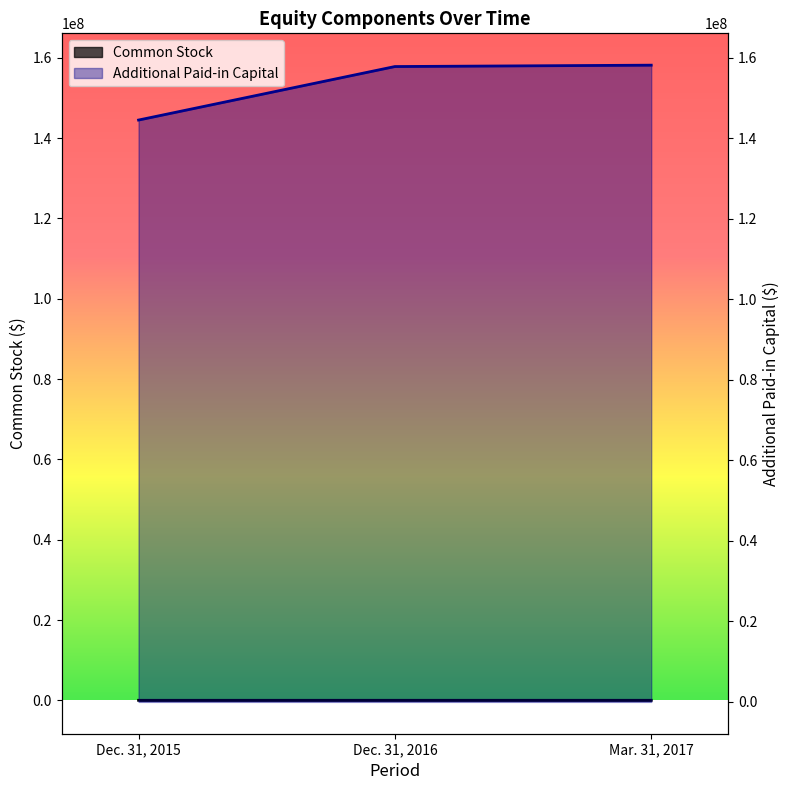

What is the label of the 2nd point from the right?

Dec. 31, 2016